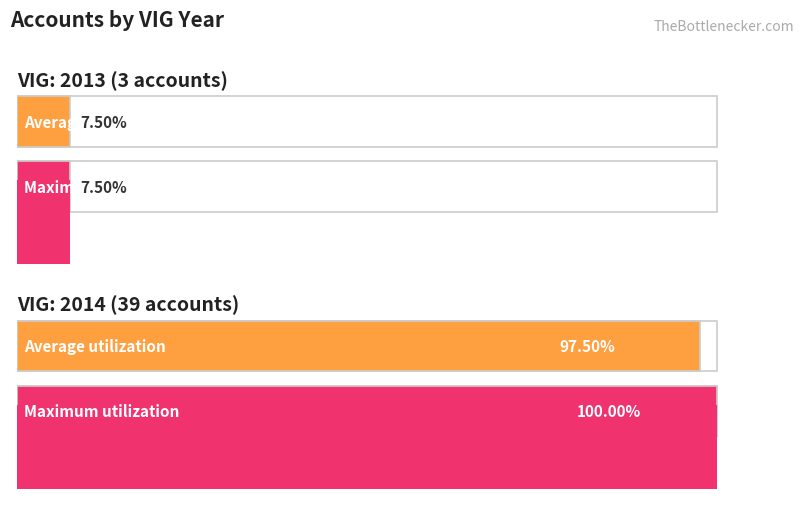

List the labels in order of value, largest first.

2014, 2013